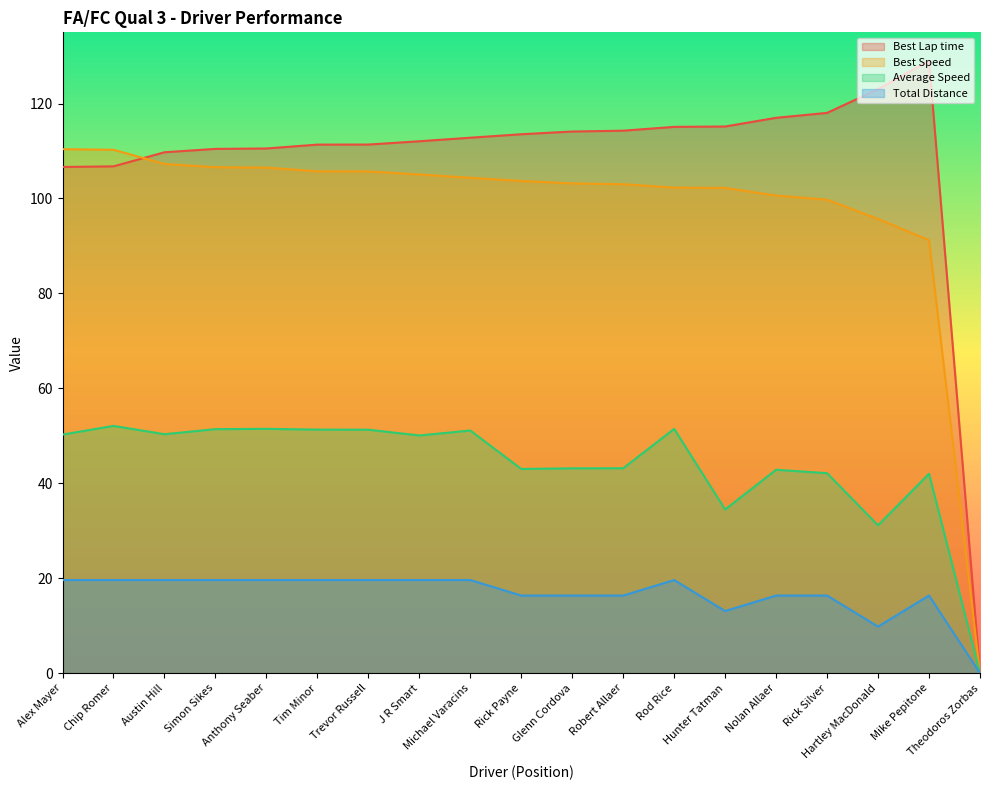

What position from the left is Rick Payne?

10